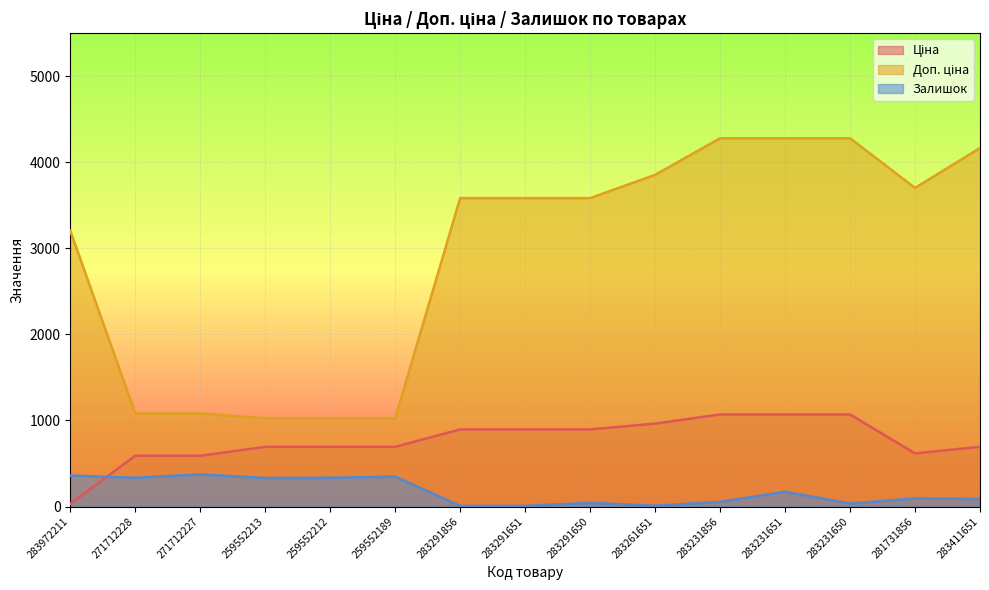

Is the value of Доп. ціна at 283411651 greater than the value of Залишок at 283231651?

Yes